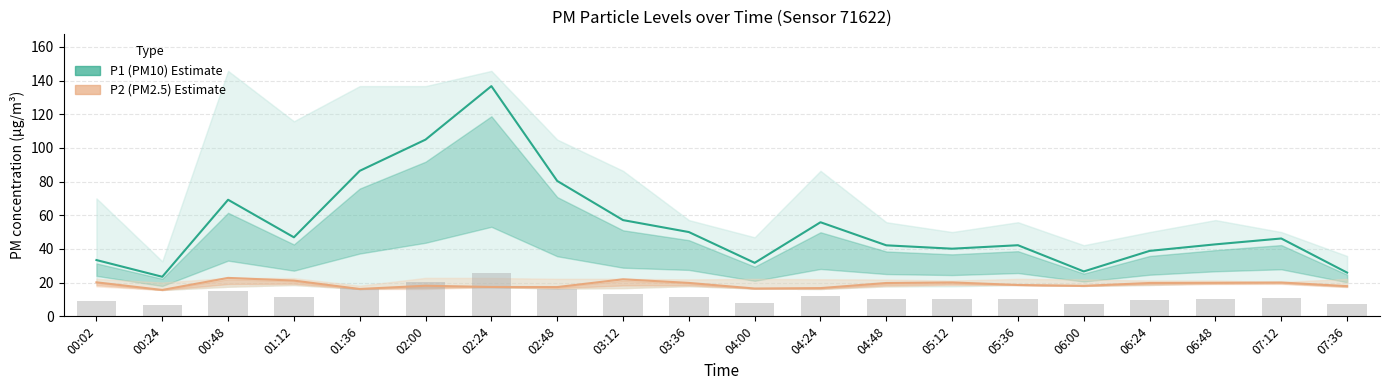

How many series are shown in this chart?

2